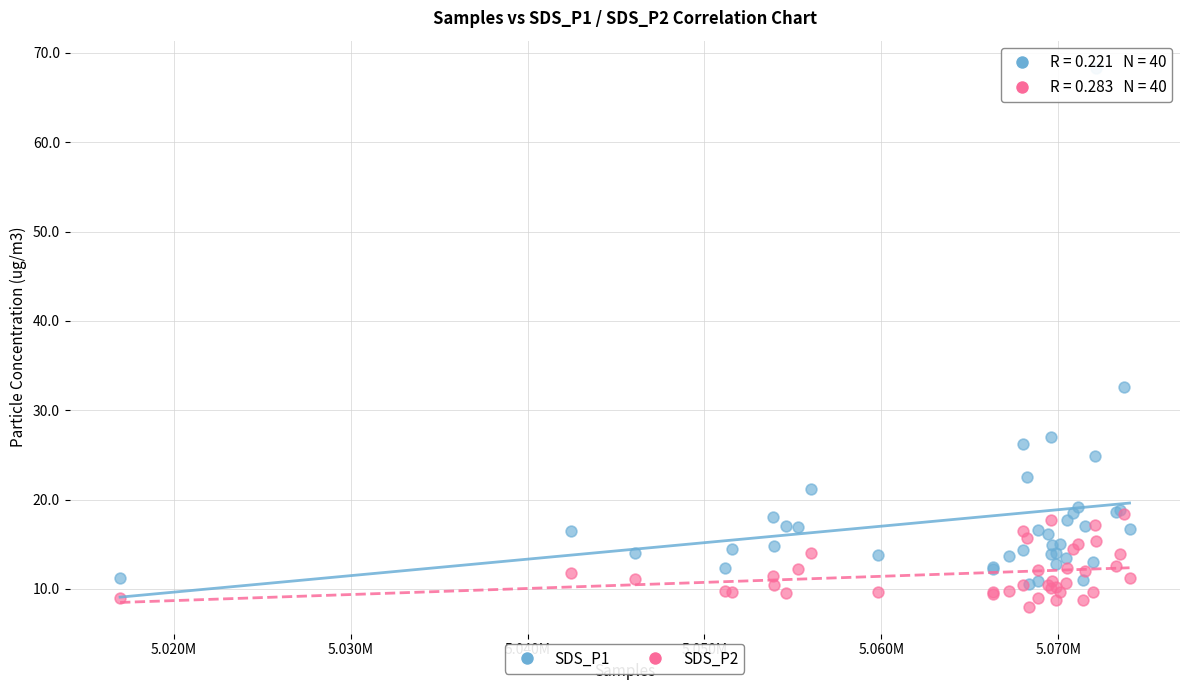

What are all the series names shown in the legend?

SDS_P1, SDS_P2